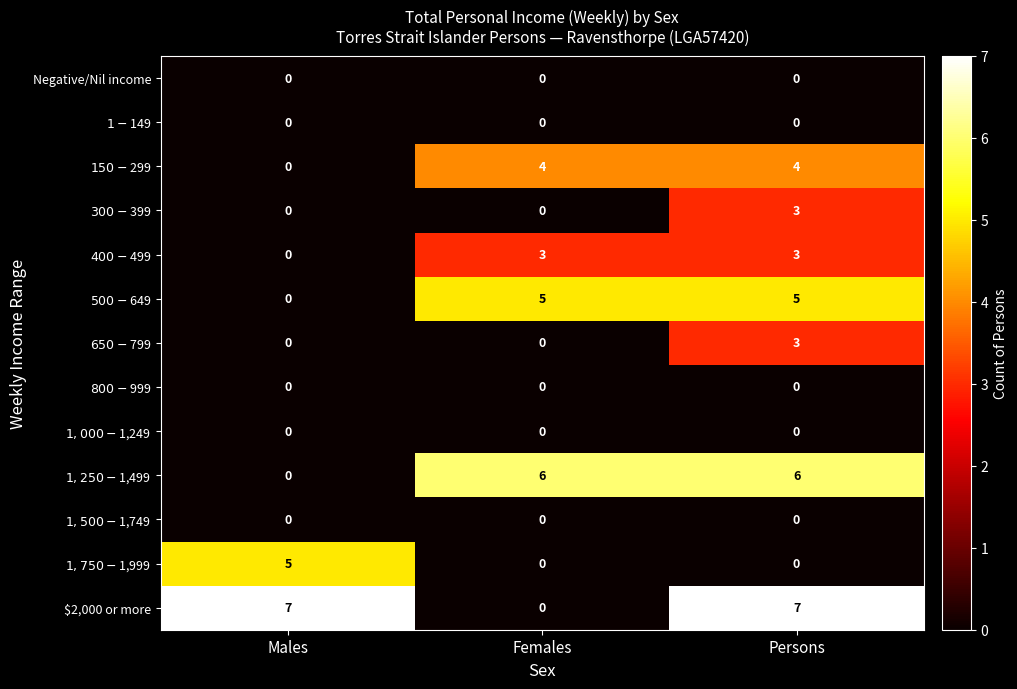

Is it true that $2,000 or more equals 0 at Females?

True